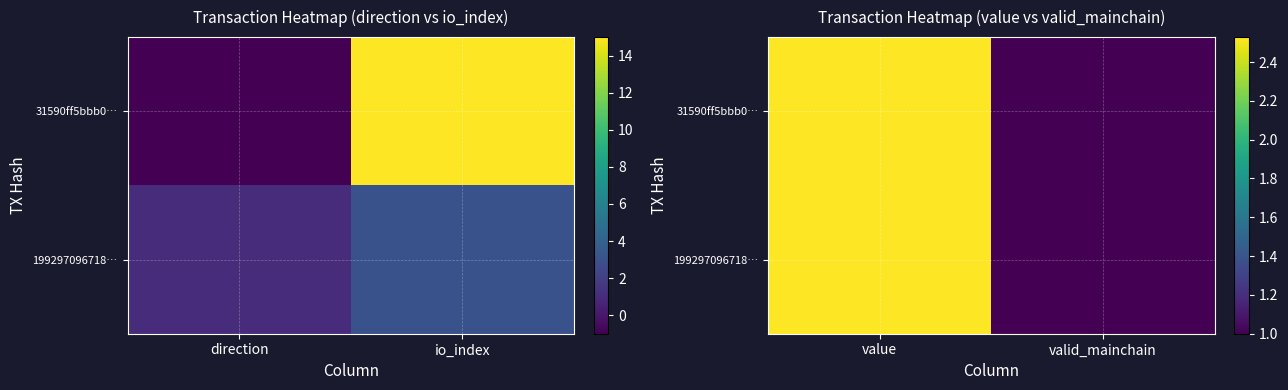

At how many categories does at least one series exceed 1?

1